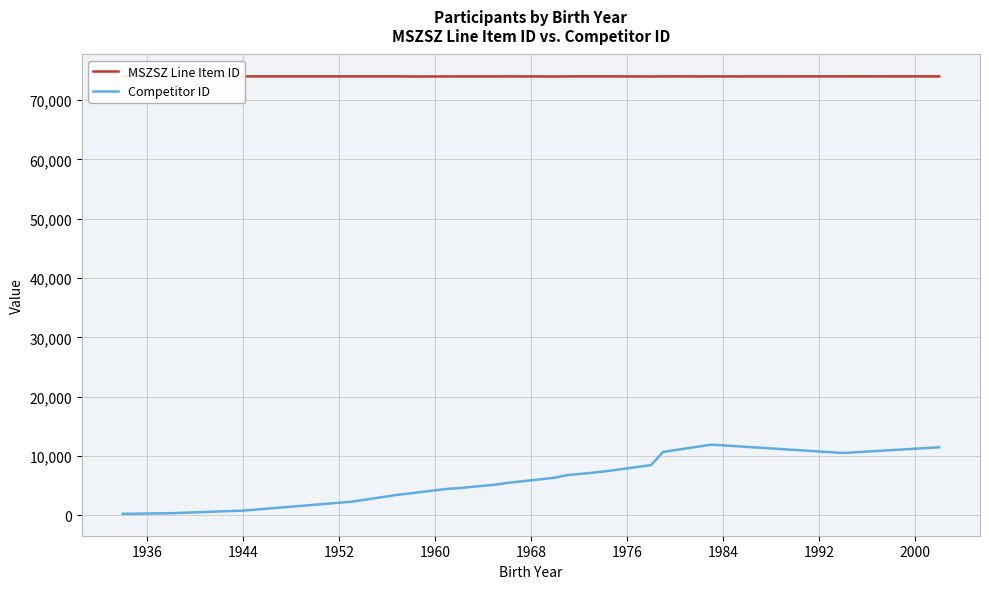

Which series has the widest spread of values?

Competitor ID